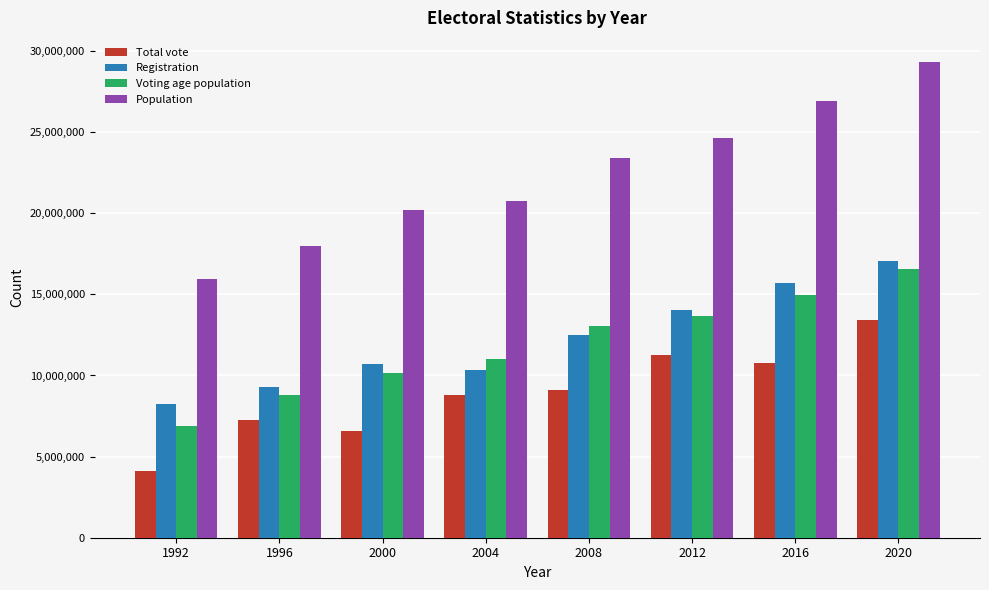

What is the difference between the maximum and minimum values in the Population series?

13381248